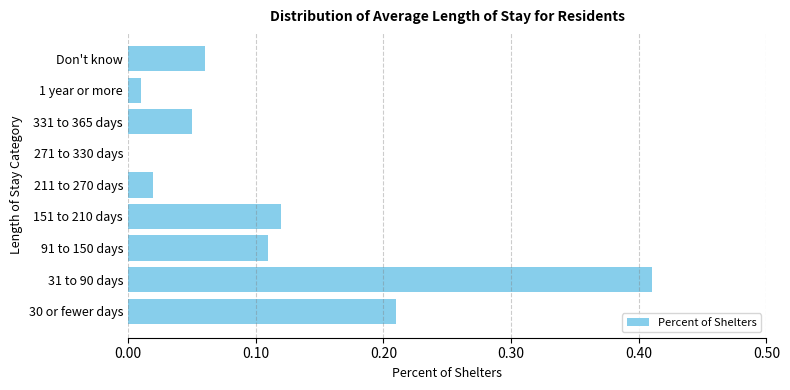

Which category has the highest value across all series?

31 to 90 days